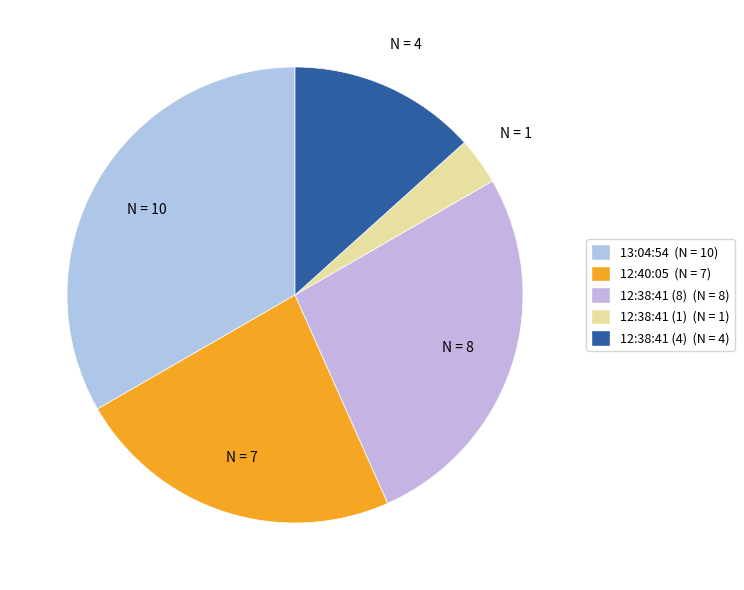

Is it true that 13:04:54 is 42% of the pie?

False